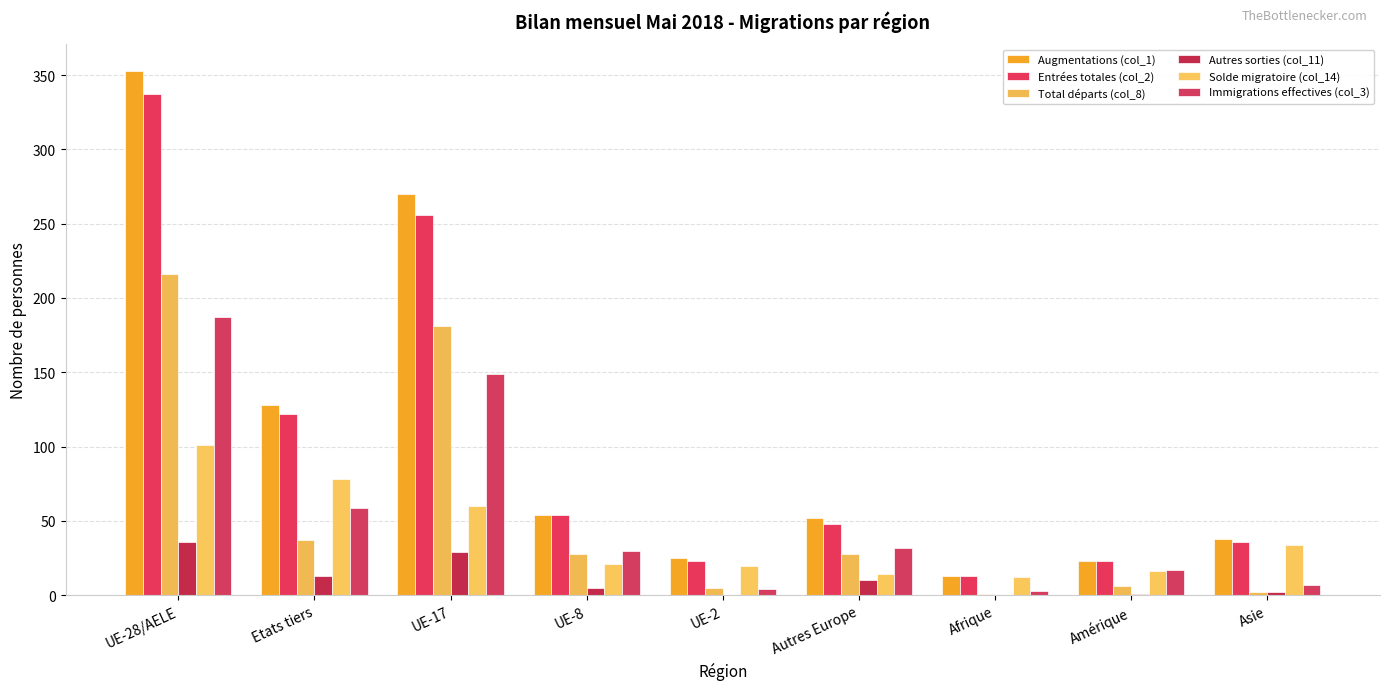

Reading right to left, what are all the values shown in this chart?

Augmentations (col_1): Asie=38	Amérique=23	Afrique=13	Autres Europe=52	UE-2=25	UE-8=54	UE-17=270	Etats tiers=128	UE-28/AELE=353
Entrées totales (col_2): Asie=36	Amérique=23	Afrique=13	Autres Europe=48	UE-2=23	UE-8=54	UE-17=256	Etats tiers=122	UE-28/AELE=337
Total départs (col_8): Asie=2	Amérique=6	Afrique=1	Autres Europe=28	UE-2=5	UE-8=28	UE-17=181	Etats tiers=37	UE-28/AELE=216
Autres sorties (col_11): Asie=2	Amérique=1	Afrique=0	Autres Europe=10	UE-2=0	UE-8=5	UE-17=29	Etats tiers=13	UE-28/AELE=36
Solde migratoire (col_14): Asie=34	Amérique=16	Afrique=12	Autres Europe=14	UE-2=20	UE-8=21	UE-17=60	Etats tiers=78	UE-28/AELE=101
Immigrations effectives (col_3): Asie=7	Amérique=17	Afrique=3	Autres Europe=32	UE-2=4	UE-8=30	UE-17=149	Etats tiers=59	UE-28/AELE=187